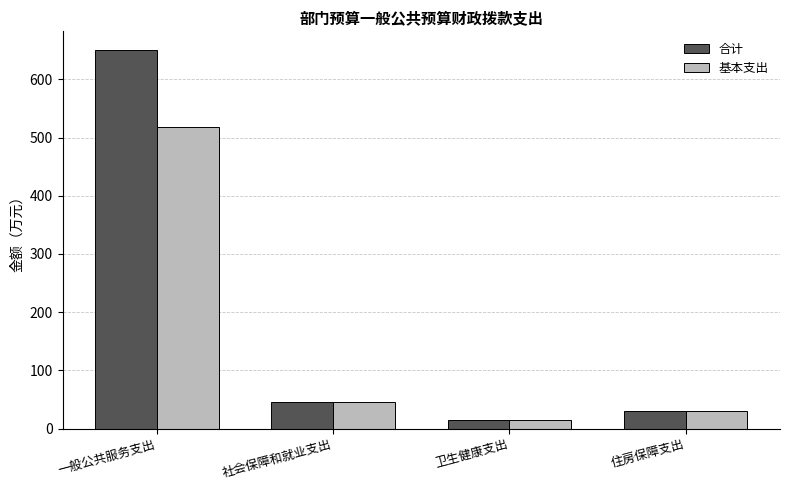

What is the sum of all 合计 values?

739.9